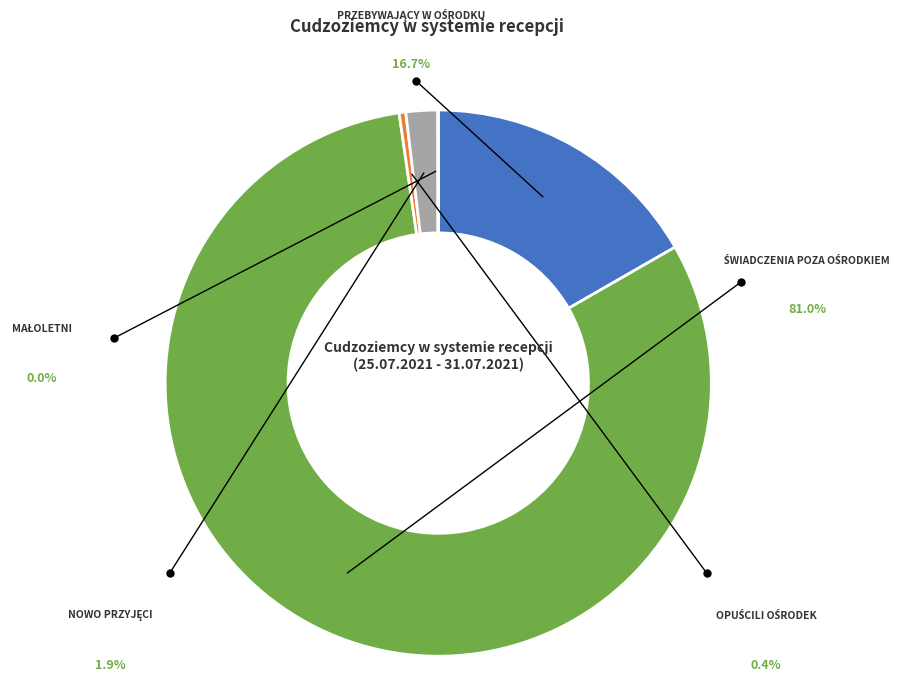

What percentage is the przebywający w ośrodku slice, to the nearest percent?

17%